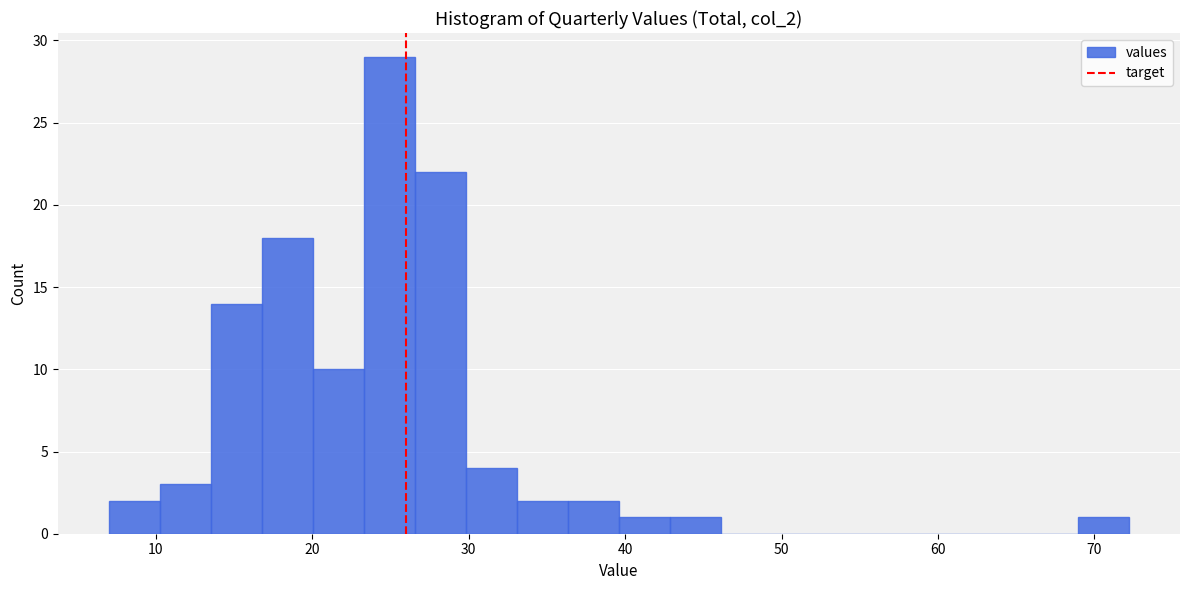

Read against the x-axis, roughly where is the centre of the tallest bar?

25